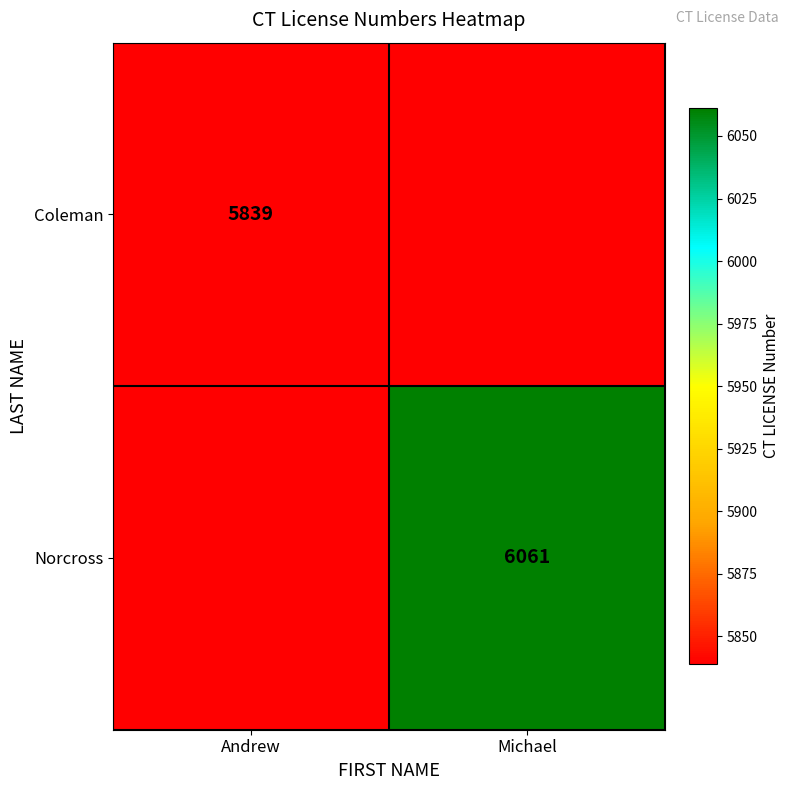

Count the number of categories in the chart.

2